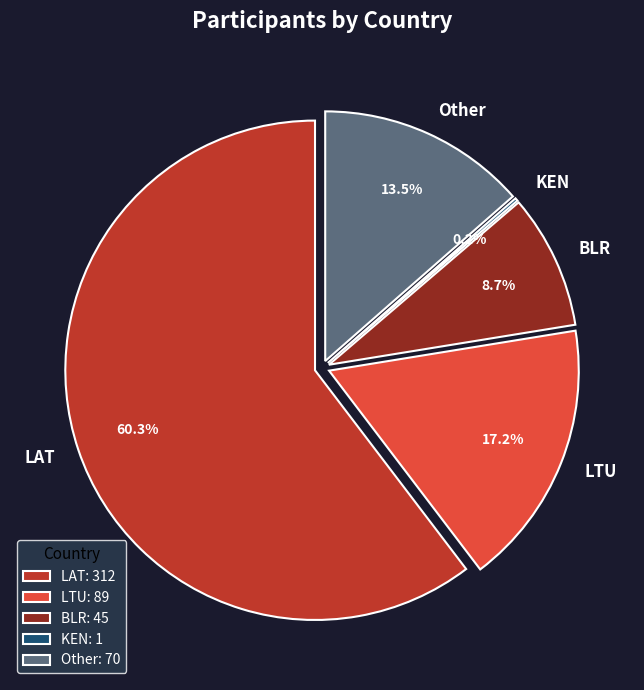

What is the change in value from LAT to BLR?

-267